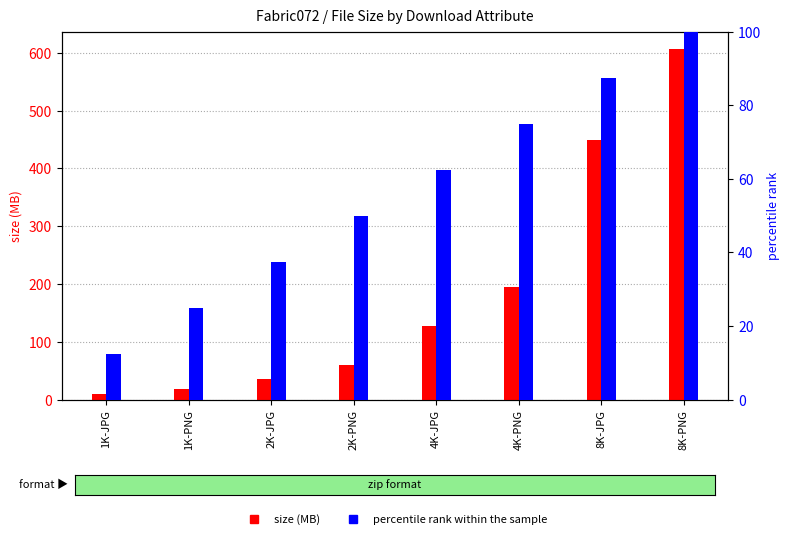

What is the label of the 3rd bar from the left?

2K-JPG